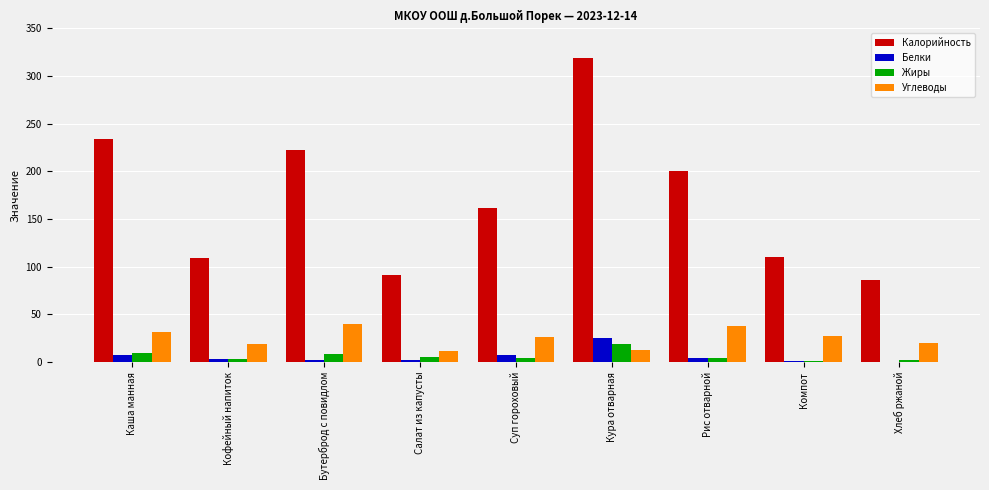

Between Суп гороховый and Кура отварная, which series saw the biggest shift?

Калорийность